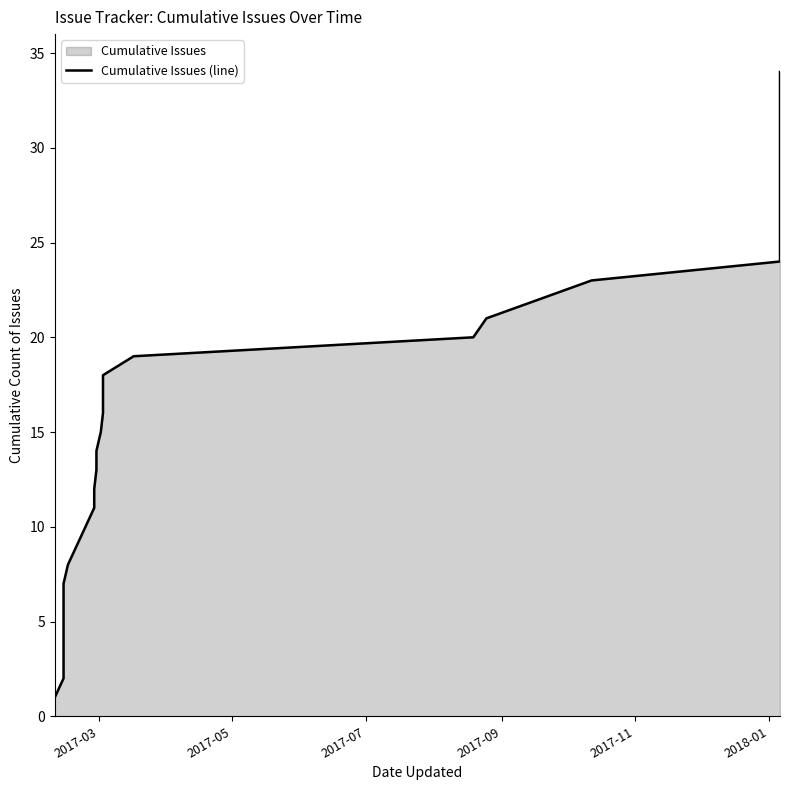

How many lines are shown in the chart?

1